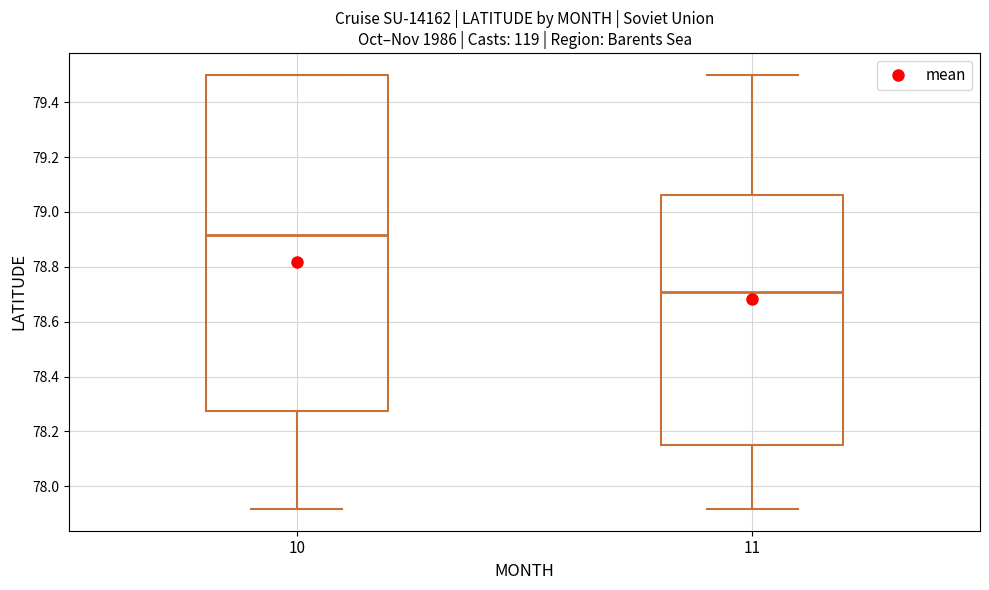

Which box's median line is the highest?

10